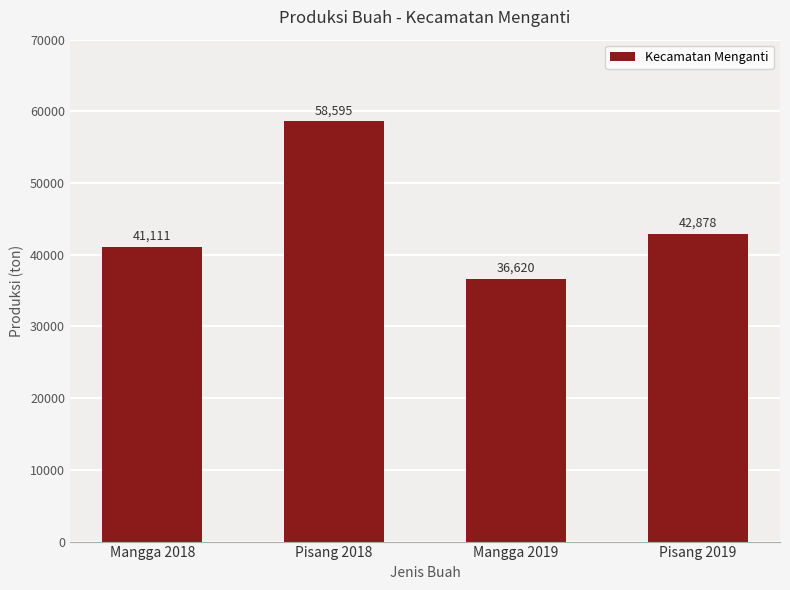

What is the smallest value displayed?

36620